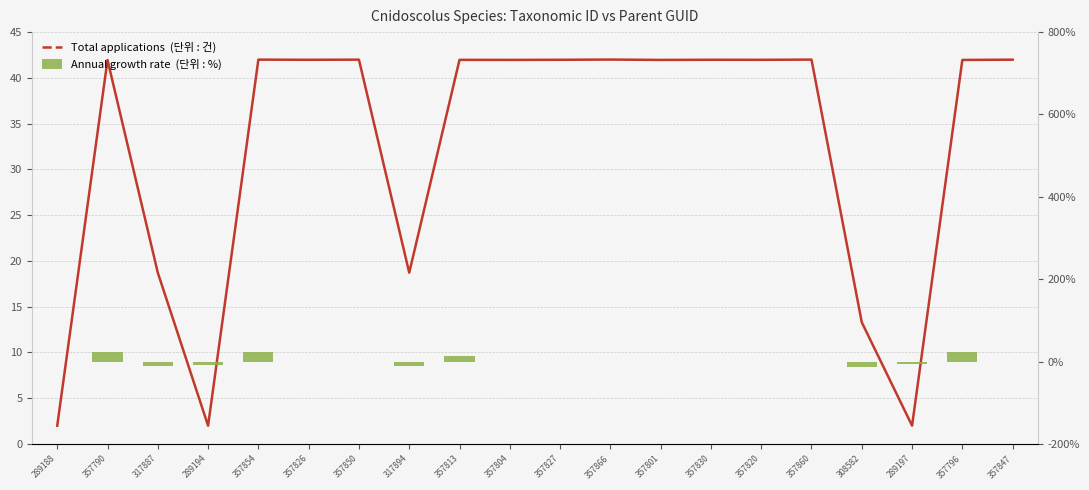

What is the difference between the Total applications  (단위 : 건) values at 317887 and 357850?

23.3